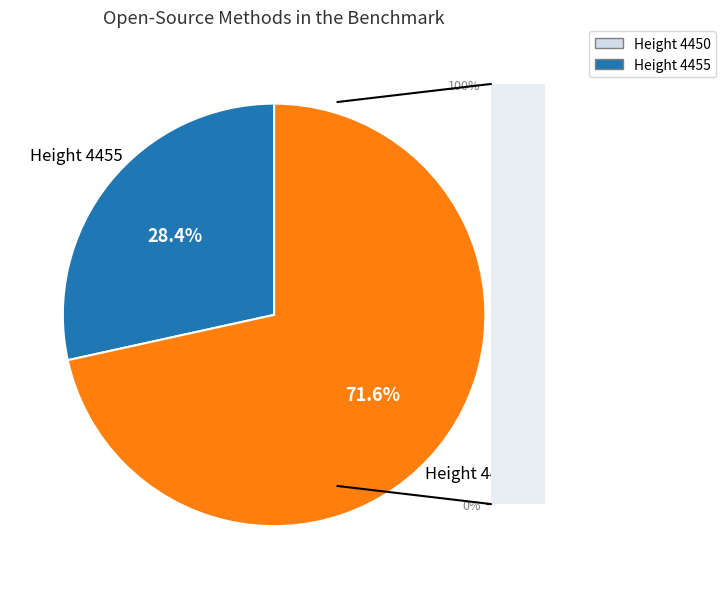

Which slice is the smallest?

Height 4455